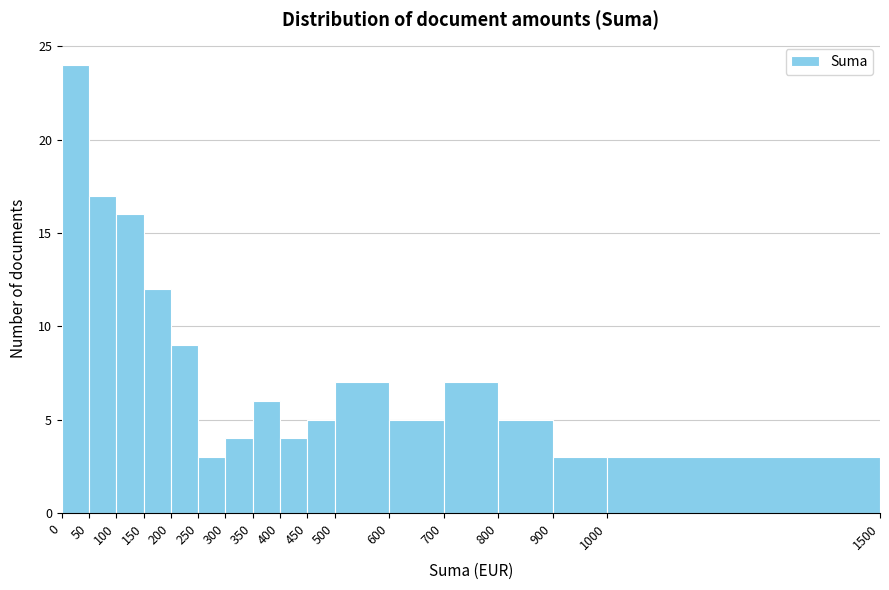

Over which range of the x-axis is the bar tallest?

0 to 50